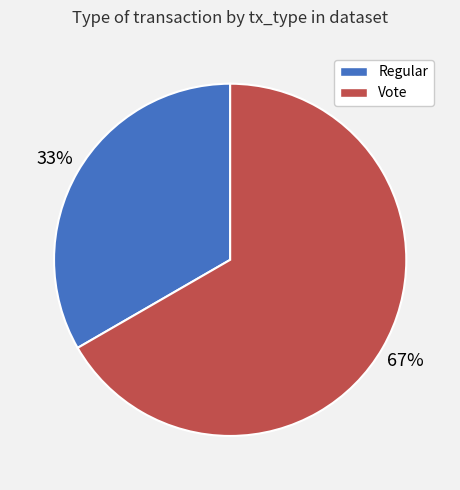

Approximately how many times larger is the value at Regular compared to Vote?

0.5